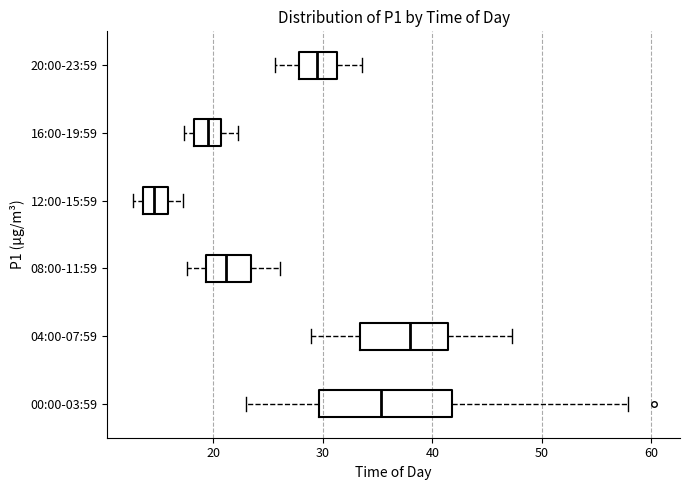

Reading bottom to top, transcribe this box plot: for each box, give where its median line is, the range the box spans, and where its two whiskers end, as read against the x-axis. The values are not printed on the chart, so give them approximately, as read against the axis.

00:00-03:59: median 35, box 30 to 42, whiskers 23 to 58
04:00-07:59: median 38, box 33 to 41, whiskers 29 to 47
08:00-11:59: median 21, box 19 to 23, whiskers 18 to 26
12:00-15:59: median 15, box 14 to 16, whiskers 13 to 17
16:00-19:59: median 20, box 18 to 21, whiskers 17 to 22
20:00-23:59: median 29, box 28 to 31, whiskers 26 to 34